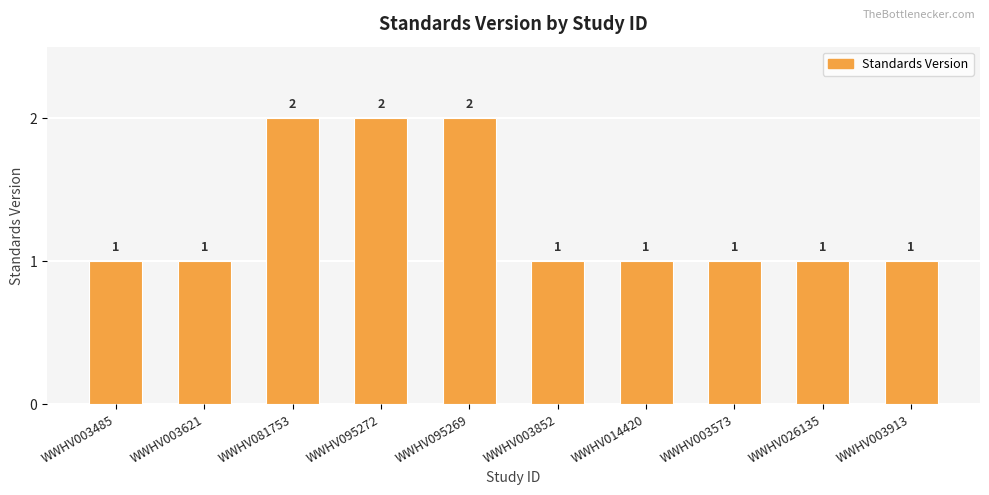

Count the number of values greater than 1.

3